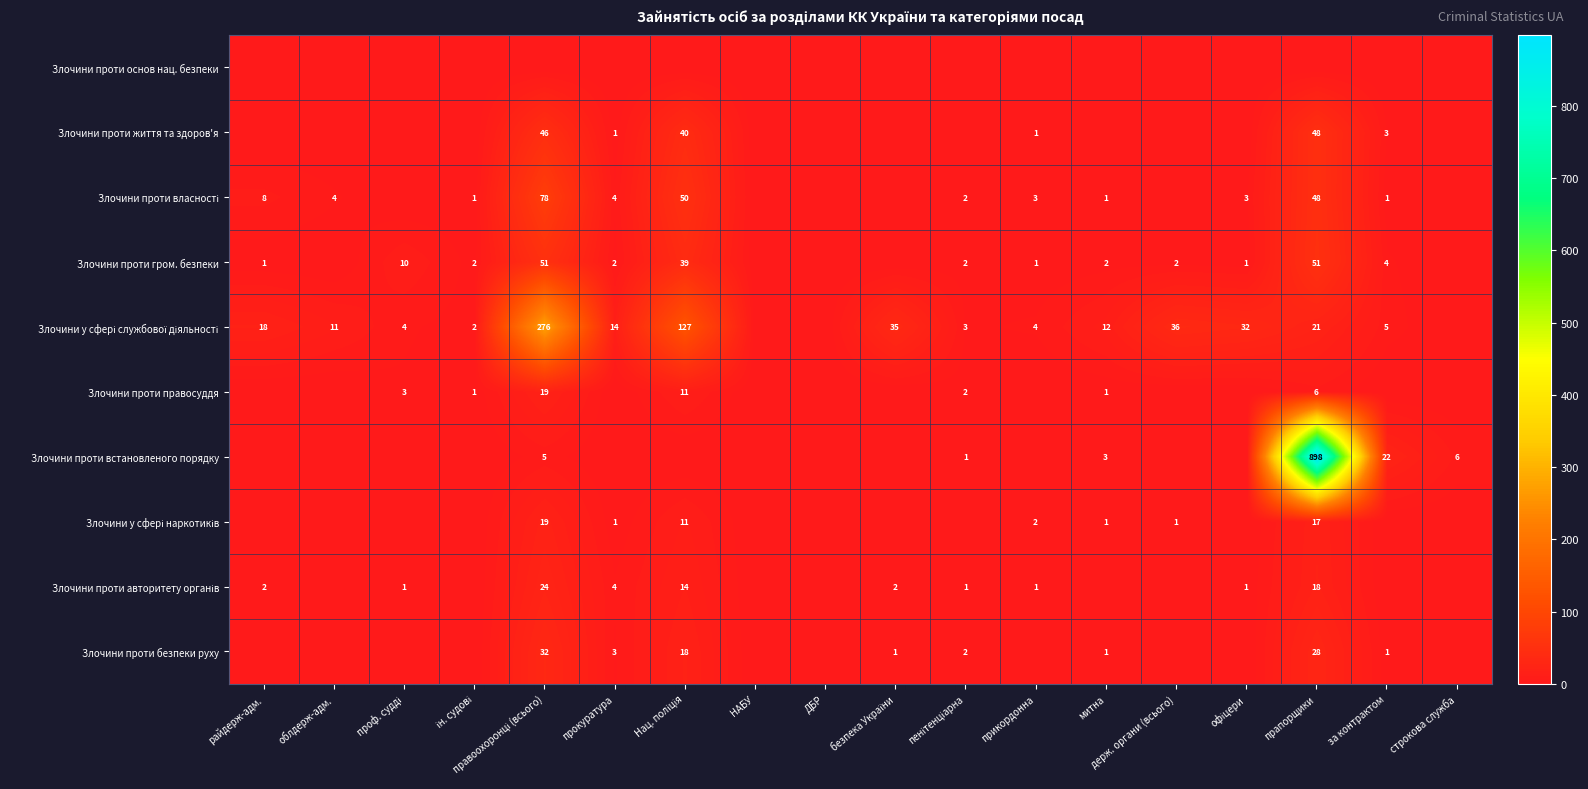

At how many categories does at least one series exceed 215?

2